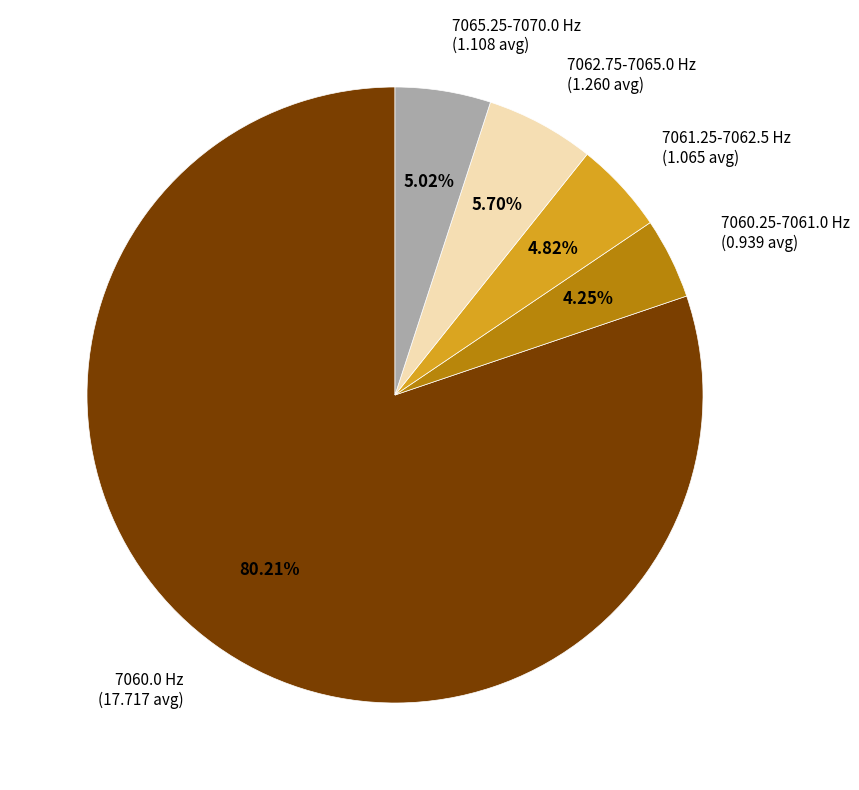

How many slices are in this pie chart?

5